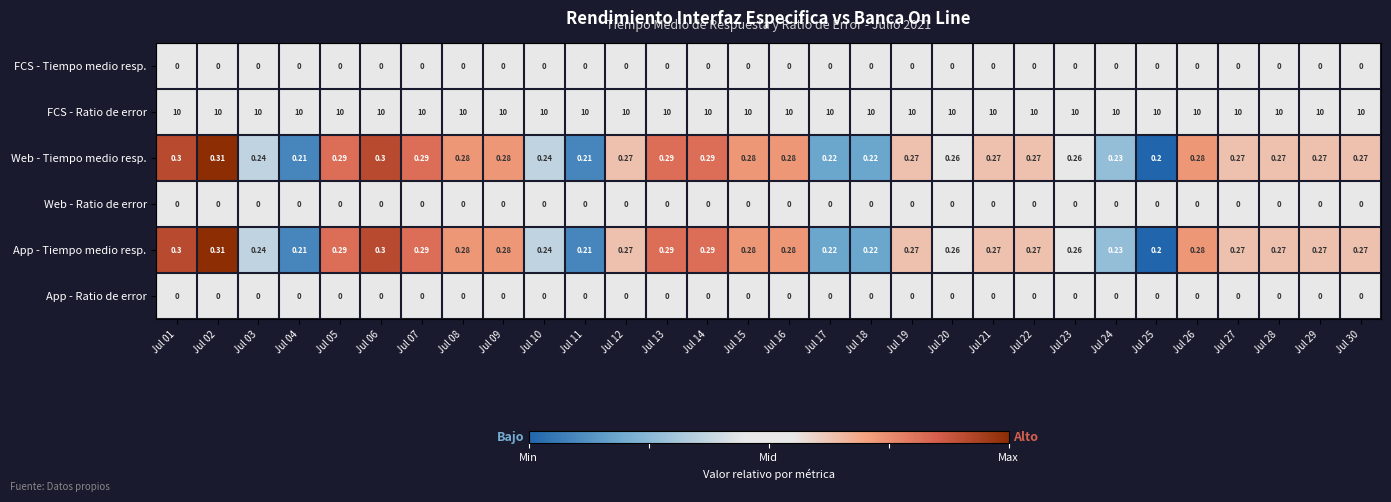

What is the total value across all series at Jul 09?

10.6